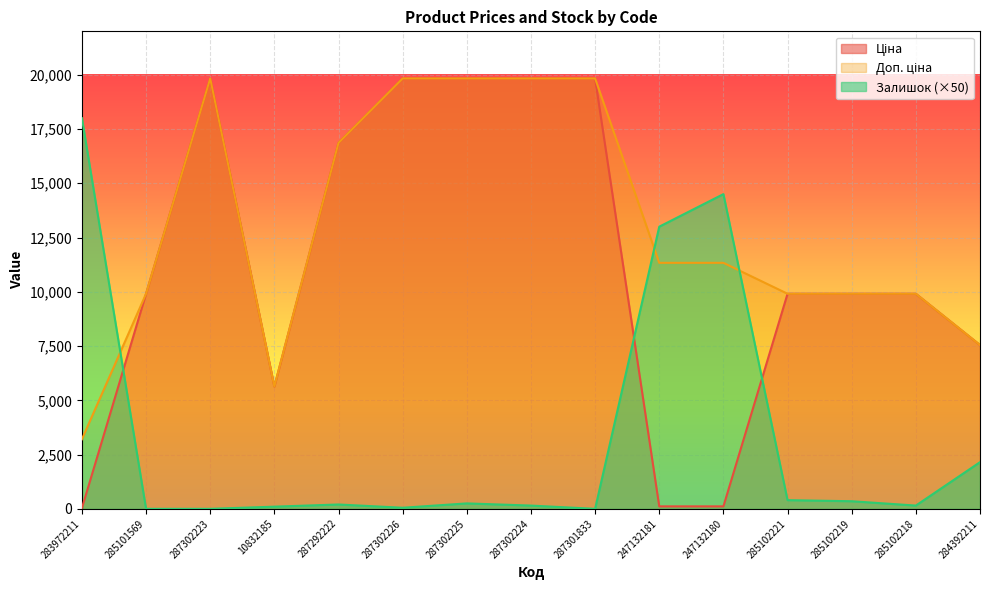

Reading left to right, what are all the values shown in this chart?

Ціна: 32.0	9908.5	19831.1	5636.0	16863.2	19831.1	19831.1	19831.1	19831.1	113.3	113.3	9908.5	9908.5	9908.5	7545.9
Доп. ціна: 3205.0	9908.5	19831.1	5636.0	16863.2	19831.1	19831.1	19831.1	19831.1	11334.0	11334.0	9908.5	9908.5	9908.5	7545.9
Залишок: 18000.0	0.0	0.0	100.0	200.0	50.0	250.0	150.0	0.0	13000.0	14500.0	400.0	350.0	150.0	2150.0